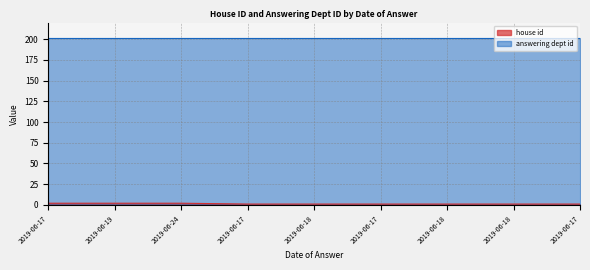

What is the value of the 3rd point from the left?

2